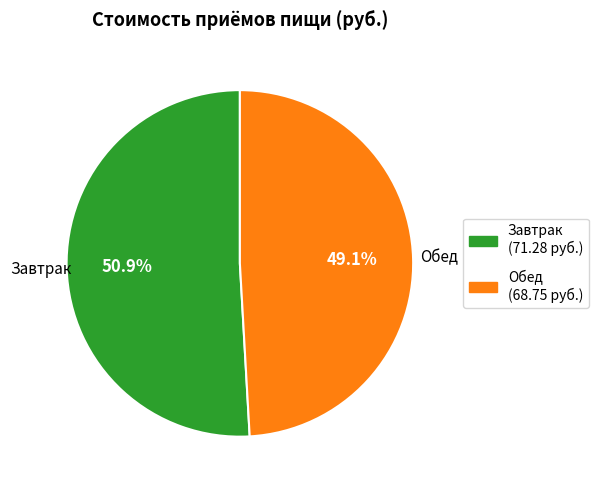

How many slices are in this pie chart?

2